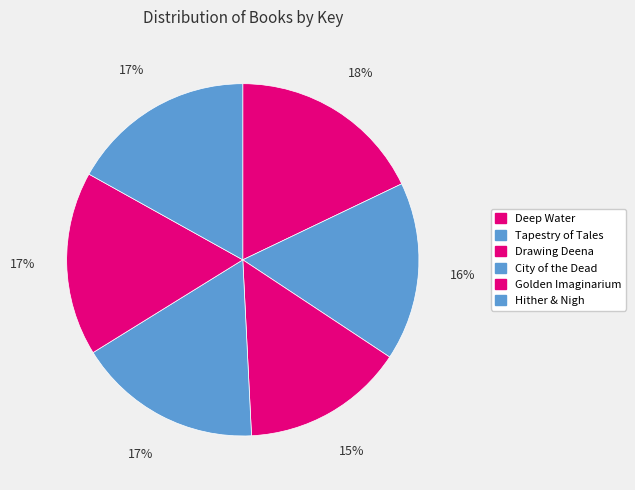

Does Drawing Deena represent more than half of the total?

No